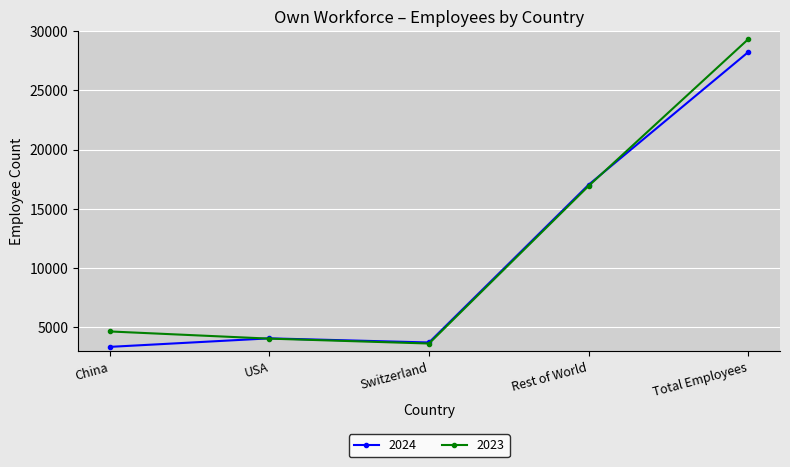

How many distinct data groups are displayed?

2